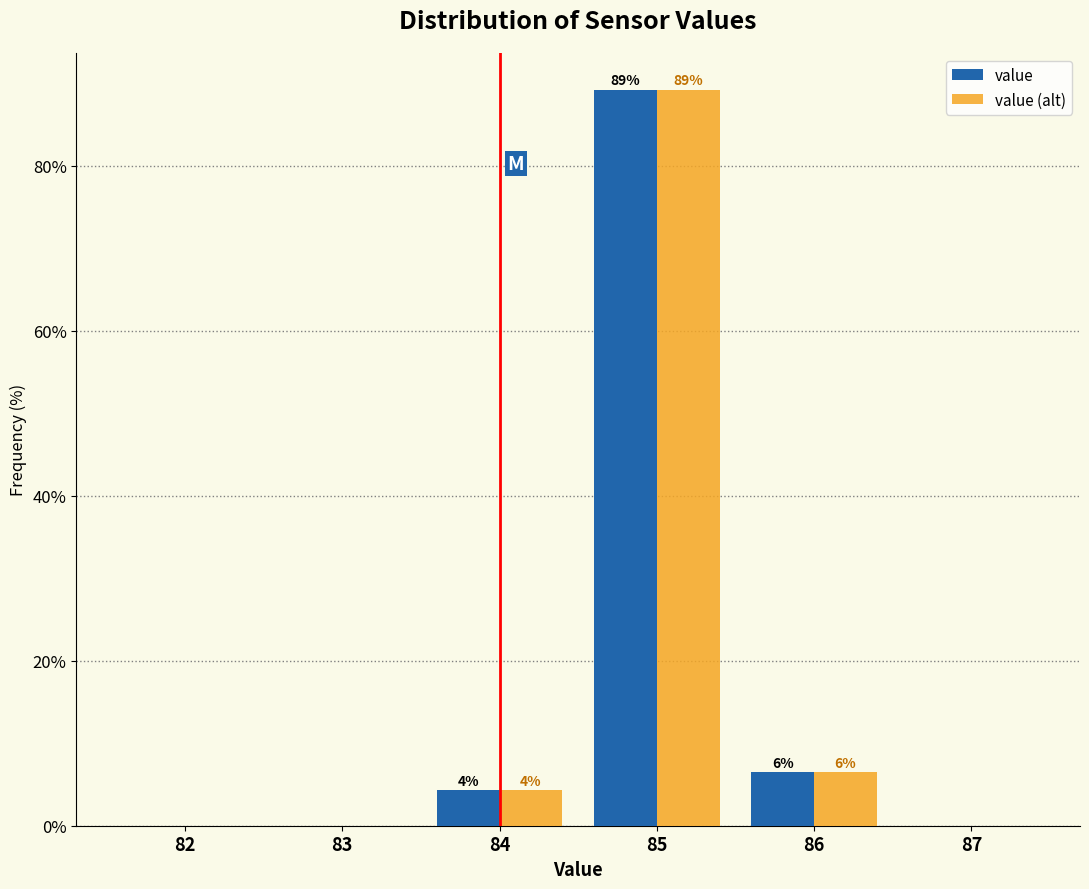

What are all the series names shown in the legend?

value, value (alt)